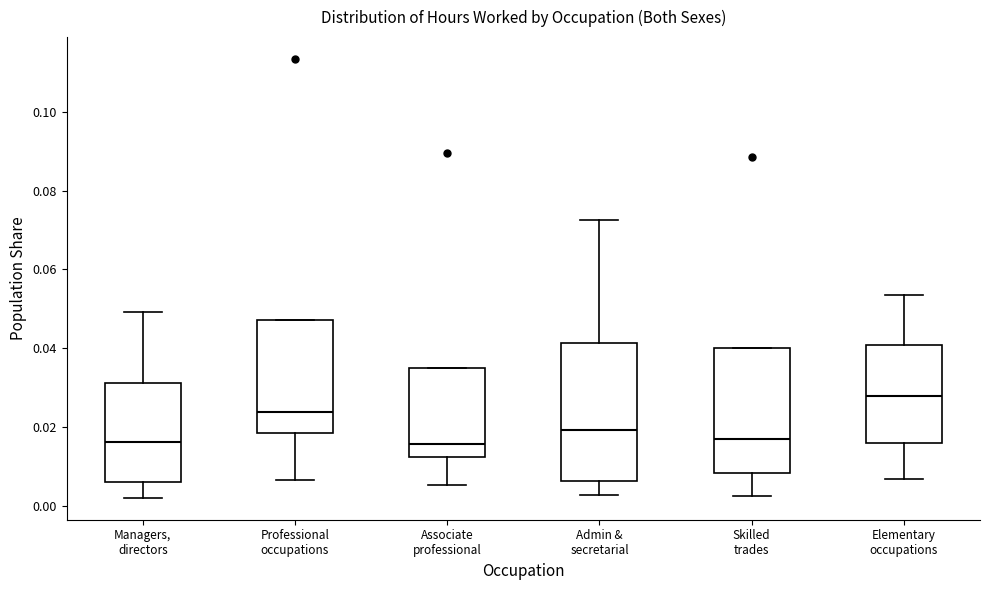

Reading left to right, read every box against the y-axis: the position of its median line, the range the box covers, and the ends of its whiskers. The values are not printed on the chart, so give them approximately, as read against the axis.

Managers, directors: median 0.016, box 0.006 to 0.032, whiskers 0.002 to 0.050
Professional occupations: median 0.024, box 0.018 to 0.048, whiskers 0.006 to 0.048
Associate professional: median 0.016, box 0.012 to 0.036, whiskers 0.006 to 0.036
Admin & secretarial: median 0.020, box 0.006 to 0.042, whiskers 0.002 to 0.072
Skilled trades: median 0.018, box 0.008 to 0.040, whiskers 0.002 to 0.040
Elementary occupations: median 0.028, box 0.016 to 0.040, whiskers 0.006 to 0.054